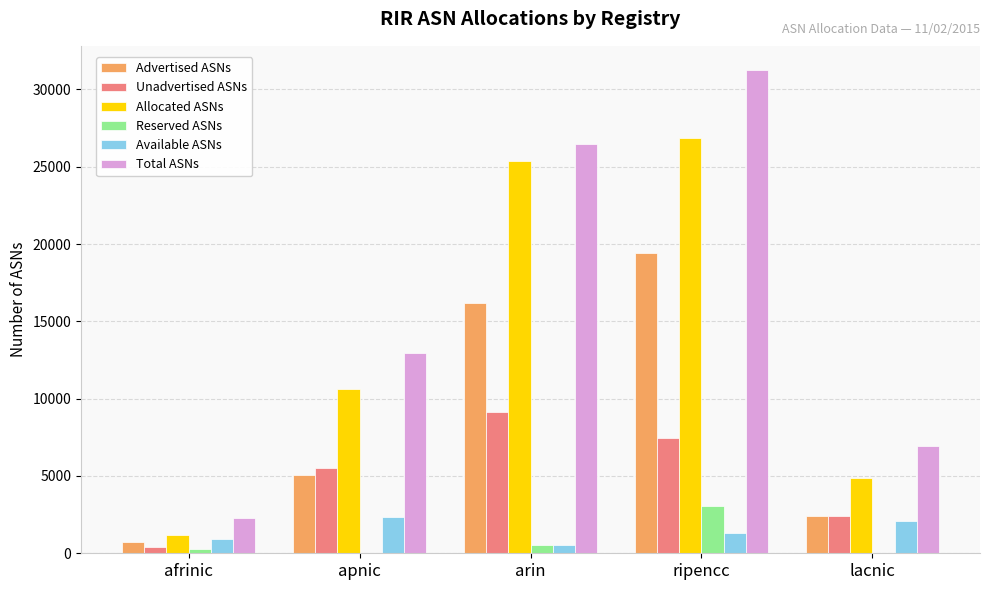

Are the bars grouped side by side (vs. stacked)?

Yes